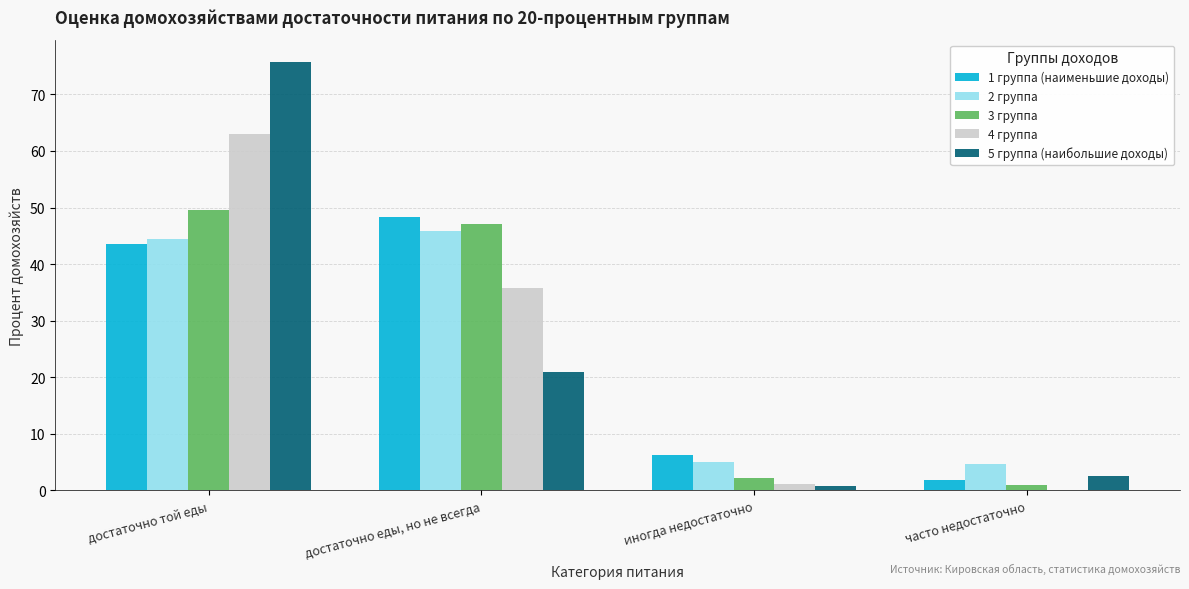

The 1 группа (наименьшие доходы) series shows 6.3 at иногда недостаточно. True or false?

True